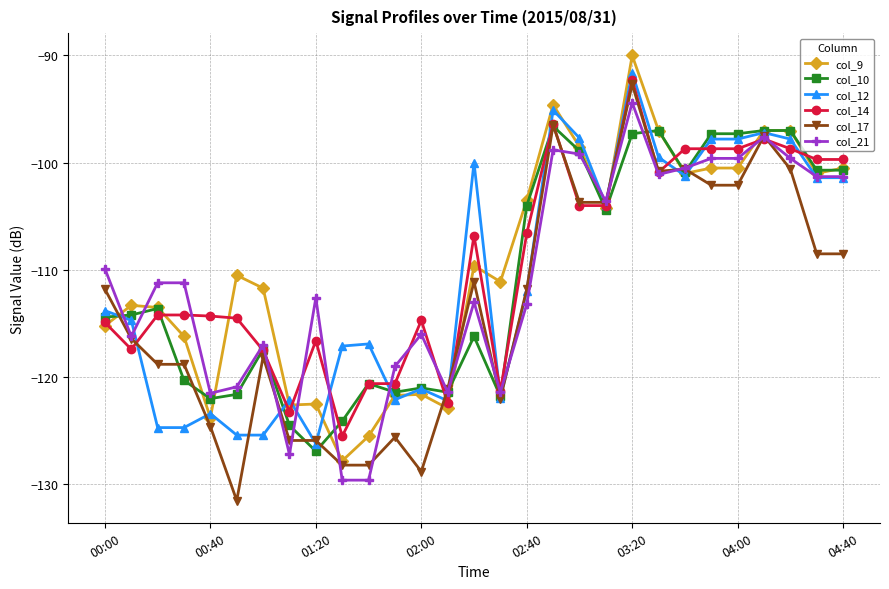

What is the value of the col_14 point at the 5th from the left?

-114.3